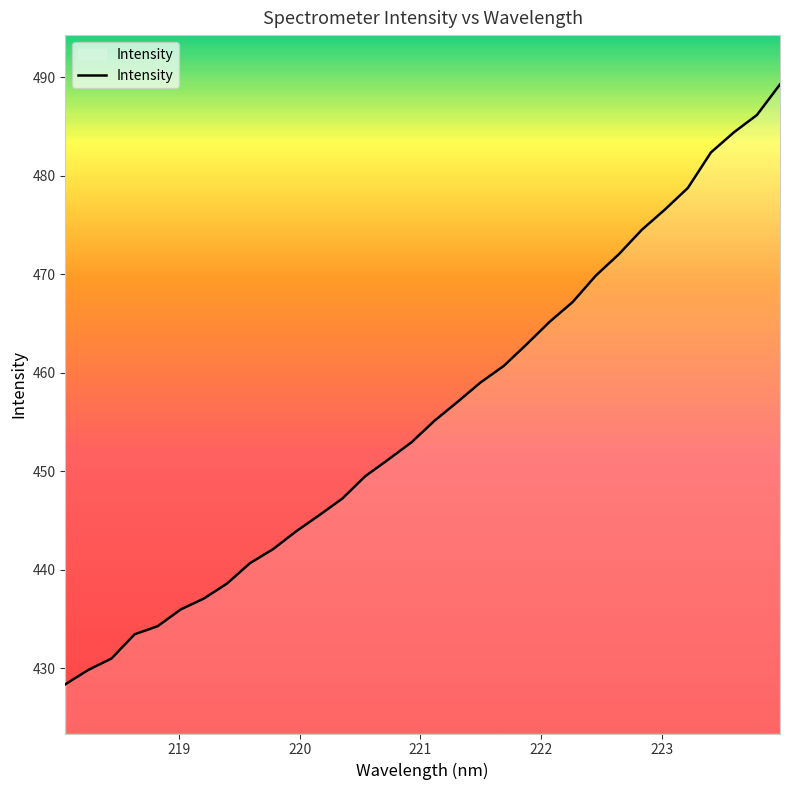

What is the sum of all values?

14582.4